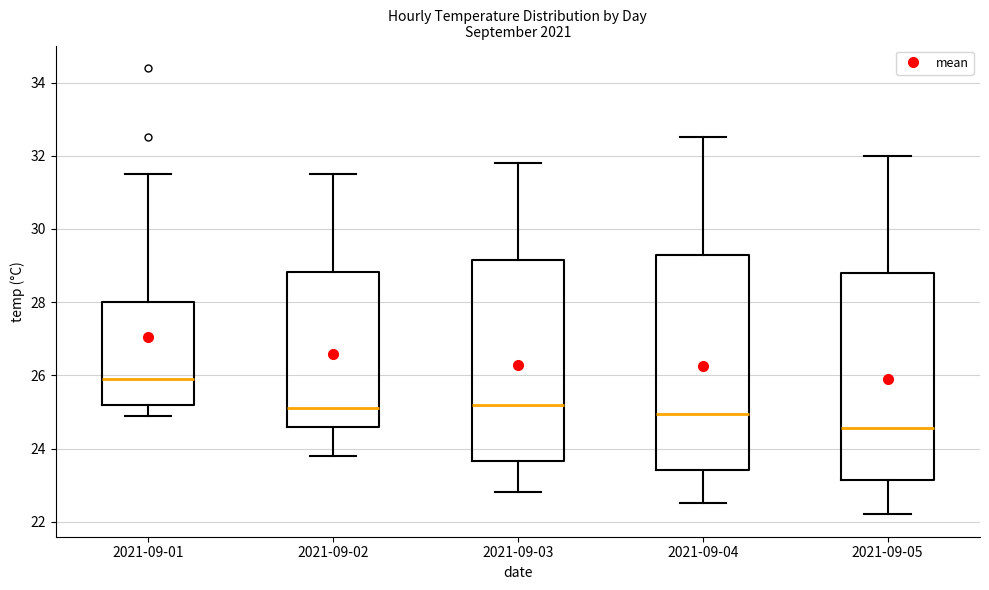

Where does the upper whisker of the box for 2021-09-02 end on the y-axis? The values are not printed on the chart, so give them approximately, as read against the axis.

31.6